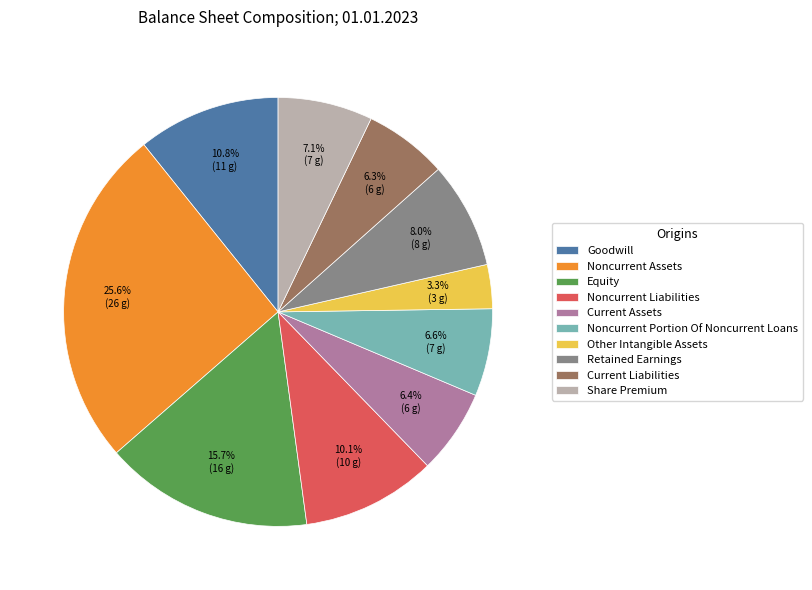

What percentage is the Goodwill slice, to the nearest percent?

11%